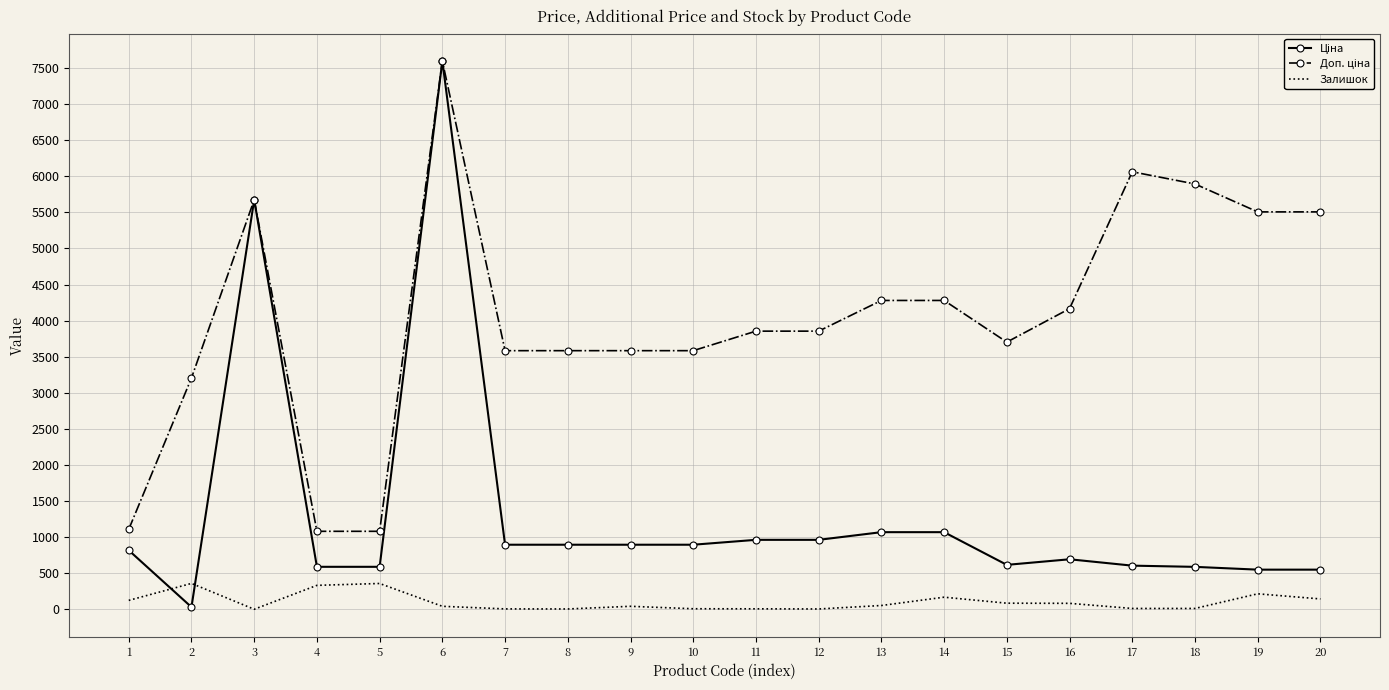

At which category is the sum across all series the highest?

6